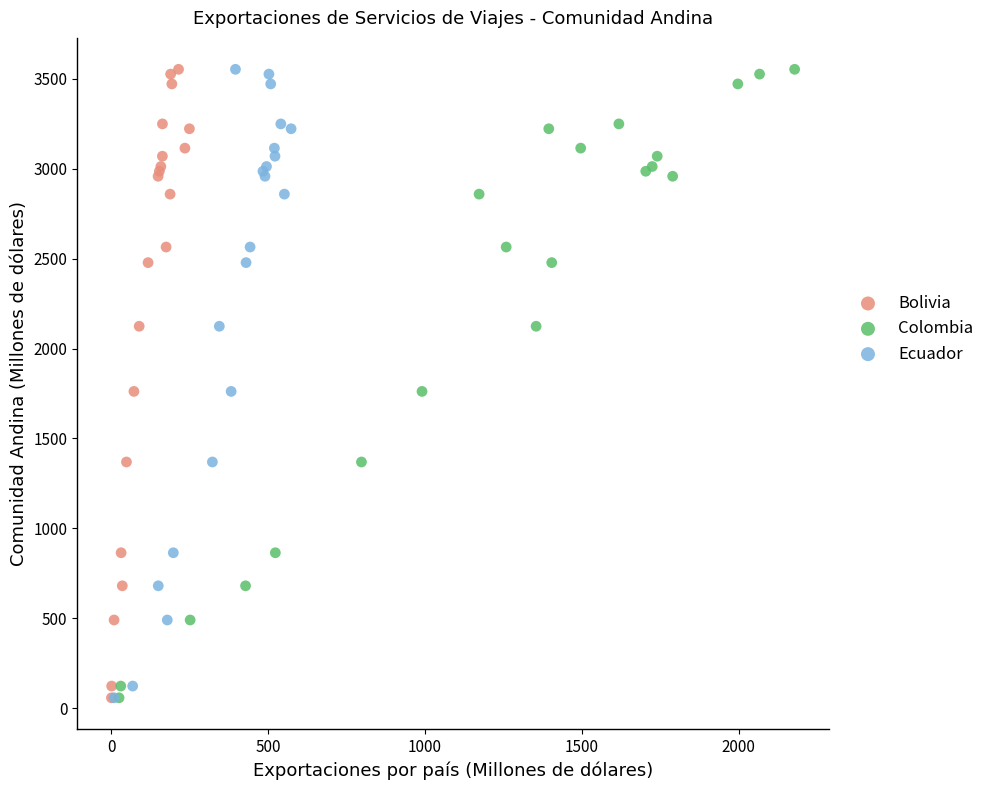

What are all the series names shown in the legend?

Bolivia, Colombia, Ecuador